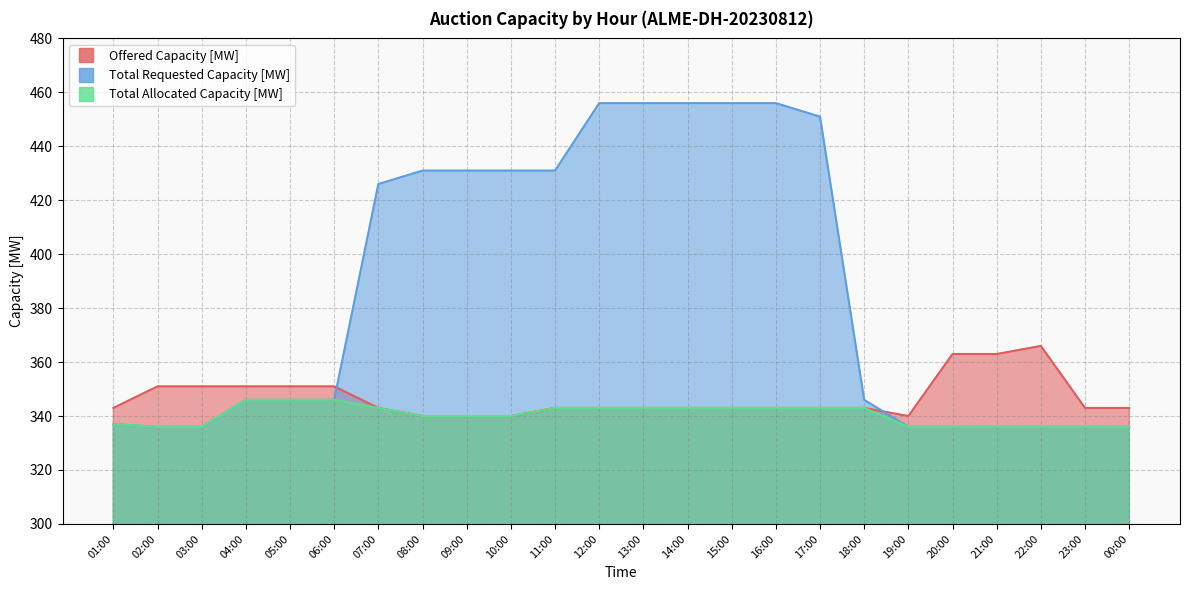

At which label does Total Requested Capacity [MW] first exceed 346?

07:00